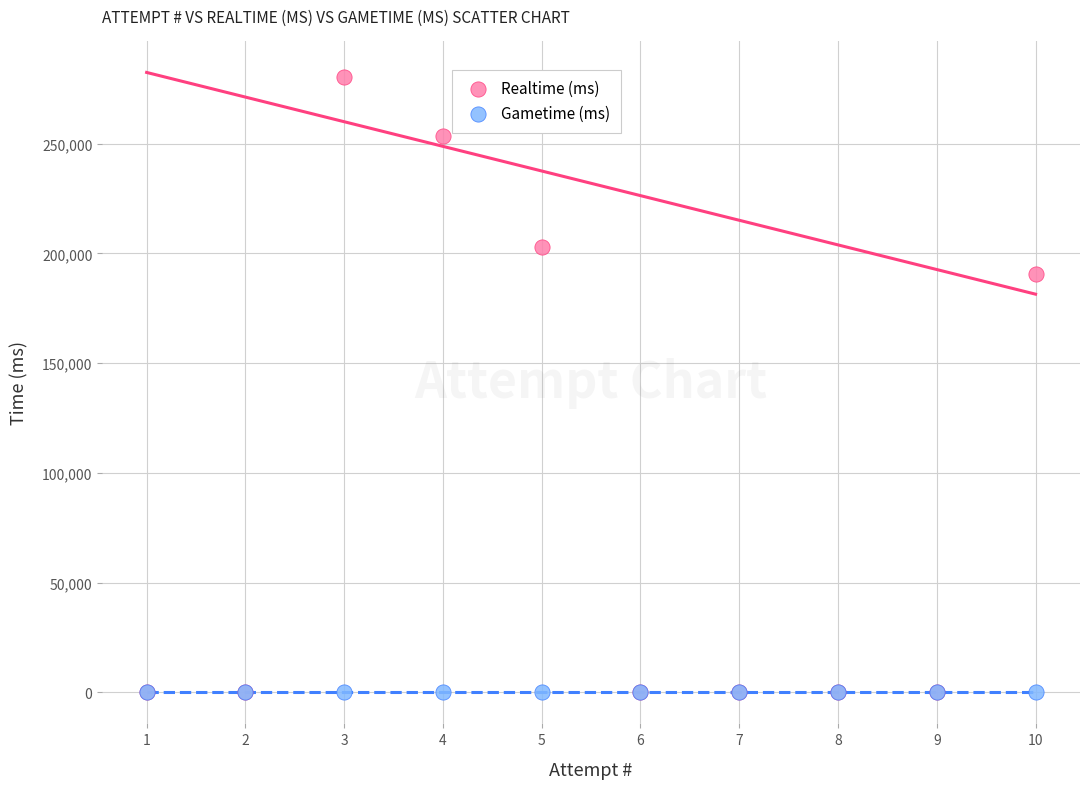

Which series contains the highest Y value?

Realtime (ms)